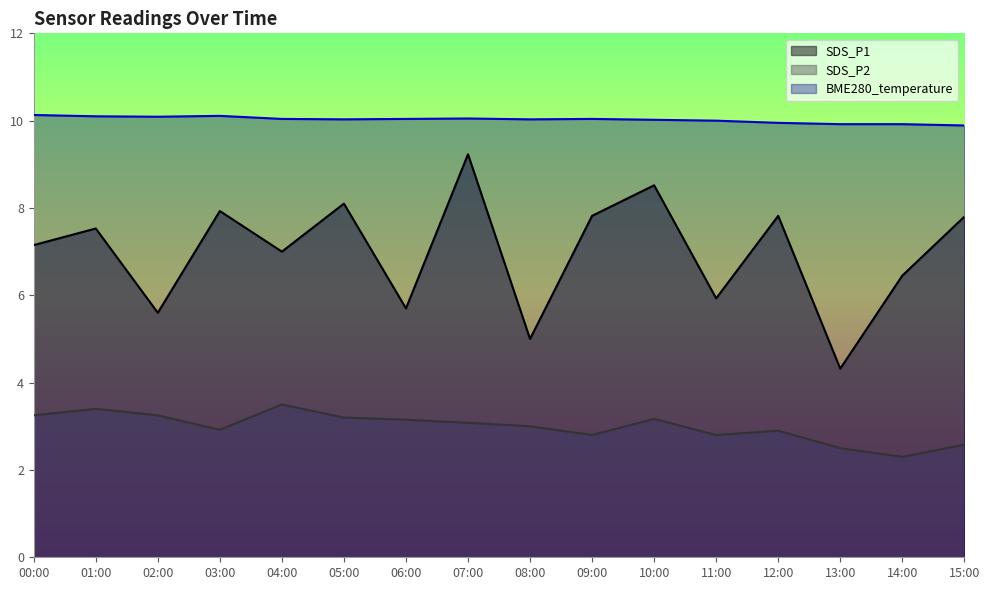

Is it true that SDS_P2 equals 2.9 at 12:00?

True